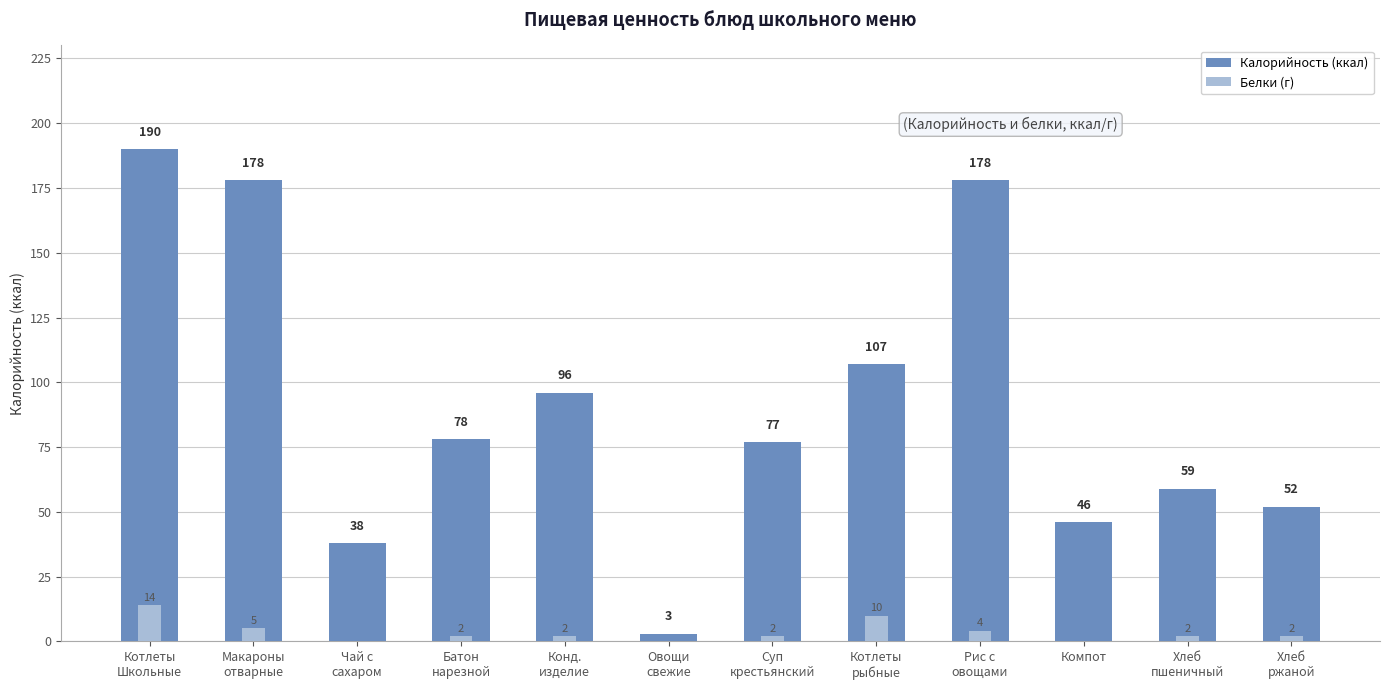

Rank the series by their maximum value, from highest to lowest.

Калорийность (ккал), Белки (г)